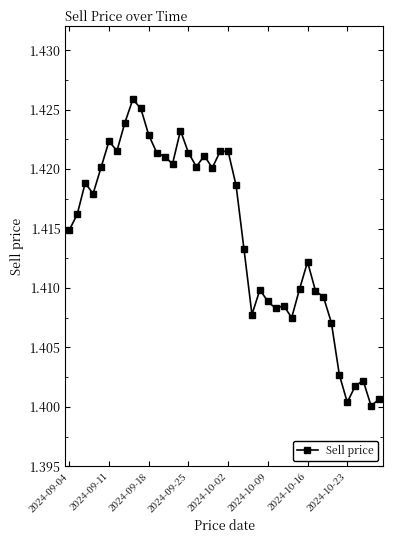

What is the sum of all values?

56.6